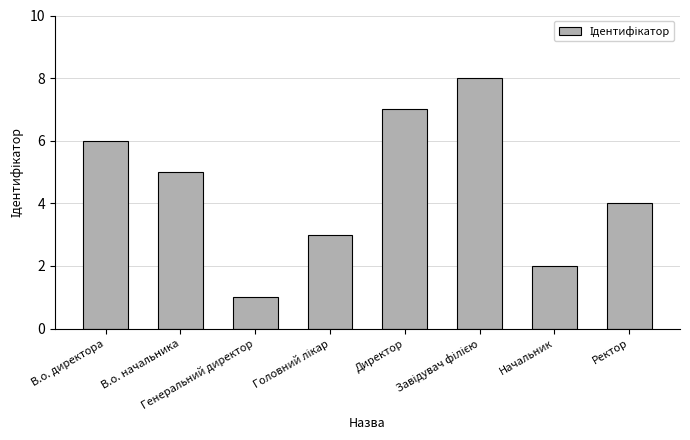

Approximately how many times larger is the value at В.о. директора compared to Директор?

0.9